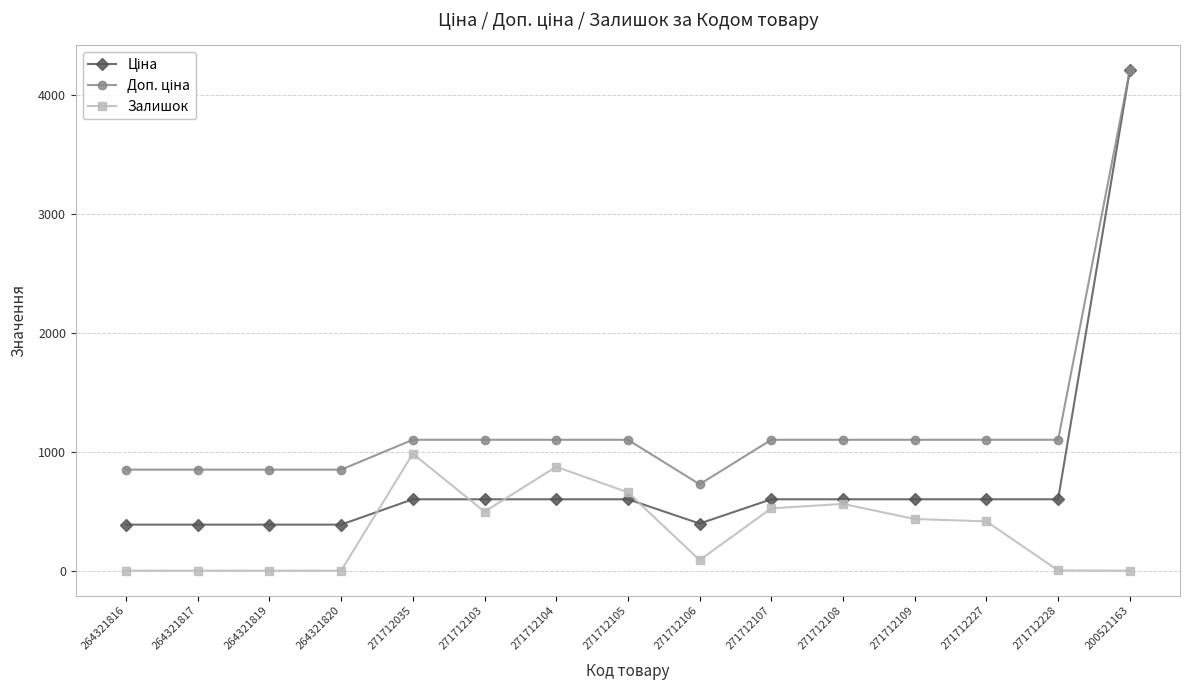

Where does the Залишок series first go above 414?

271712035